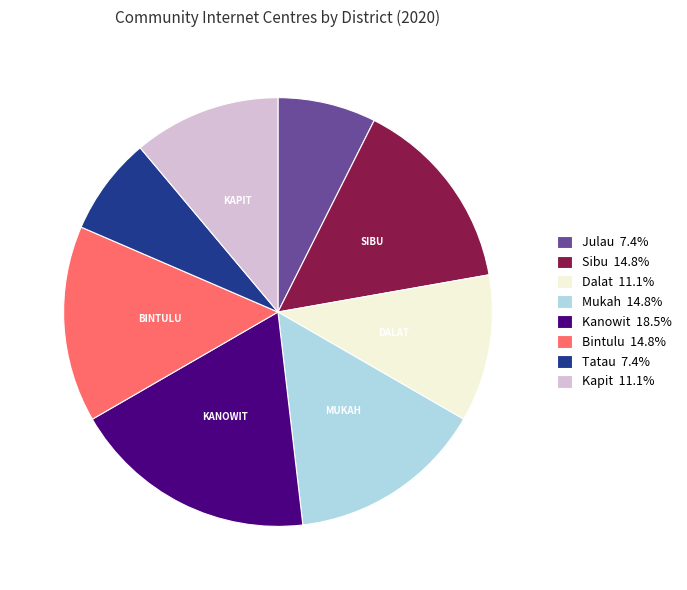

Is the sum of Kanowit 18.5% and Julau 7.4% greater than half?

No